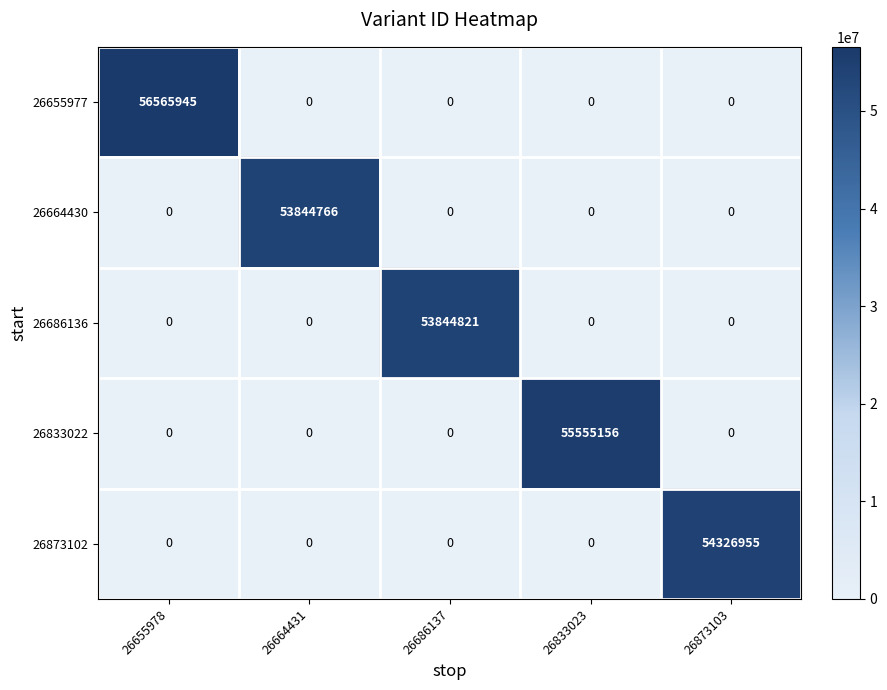

Reading left to right, extract all data points from this chart.

26655977: 26655978=56565945	26664431=0	26686137=0	26833023=0	26873103=0
26664430: 26655978=0	26664431=53844766	26686137=0	26833023=0	26873103=0
26686136: 26655978=0	26664431=0	26686137=53844821	26833023=0	26873103=0
26833022: 26655978=0	26664431=0	26686137=0	26833023=55555156	26873103=0
26873102: 26655978=0	26664431=0	26686137=0	26833023=0	26873103=54326955